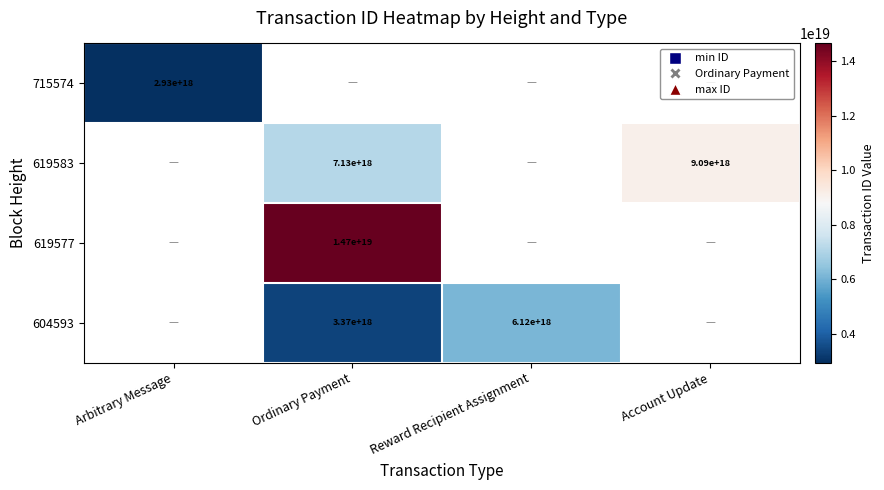

The 604593 series shows 6120000000000000000 at Reward Recipient Assignment. True or false?

True